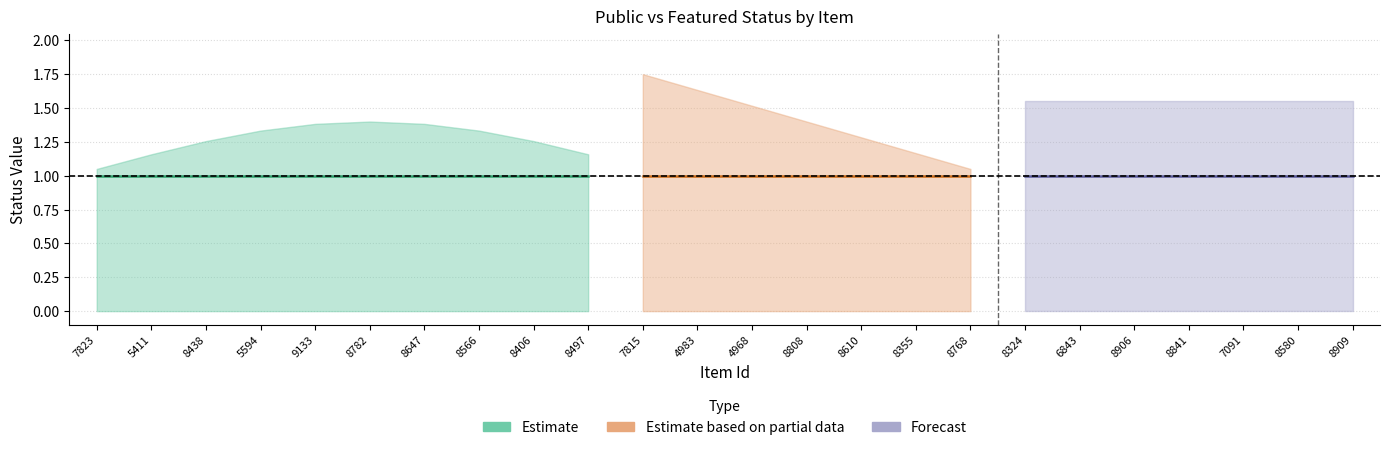

True or false: public and featured intersect in this chart.

False